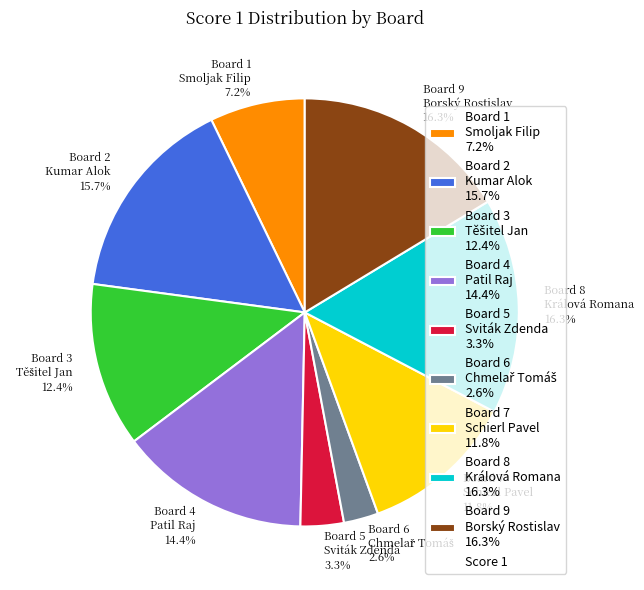

Approximately how many times larger is the value at Board 2 Kumar Alok 15.7% compared to Board 8 Králová Romana 16.3%?

1.0